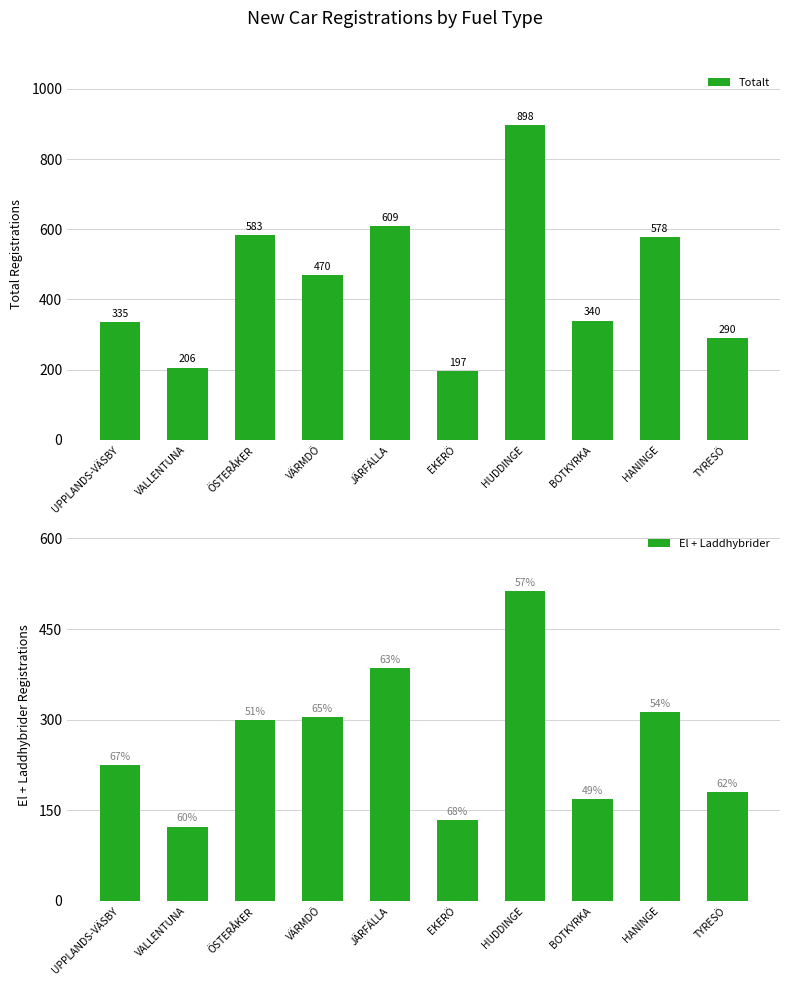

Which series changed the most between BOTKYRKA and HANINGE?

Totalt